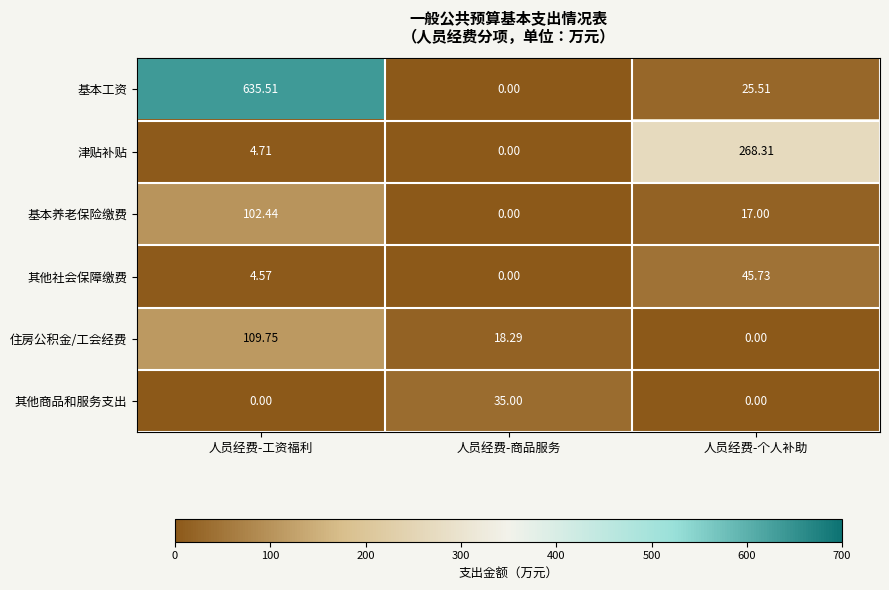

What is the difference between the highest and lowest values at 人员经费-个人补助?

268.3